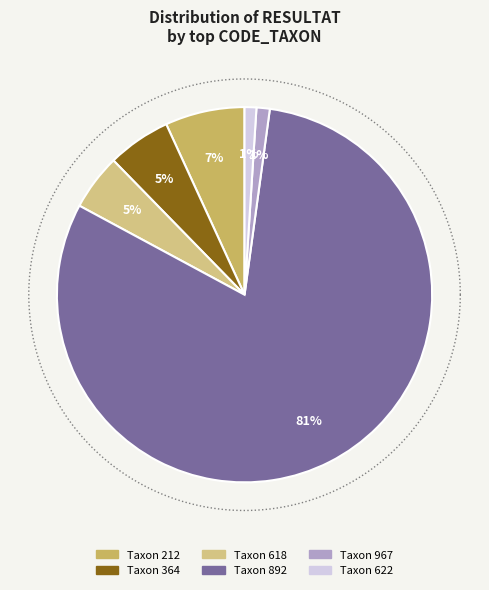

Is it true that 618 is 5% of the pie?

True